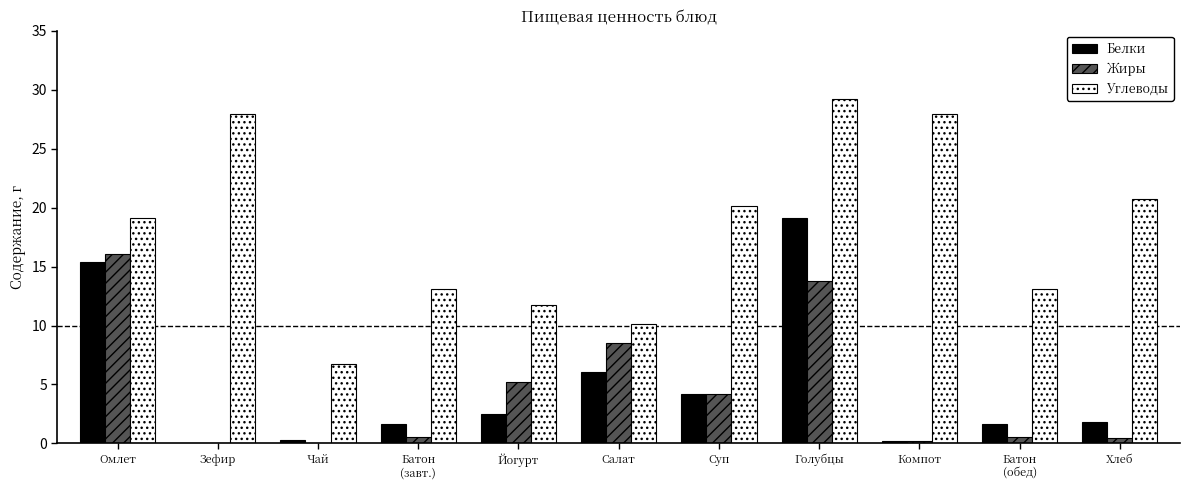

True or false: Белки has a value of 7.4 at Суп.

False